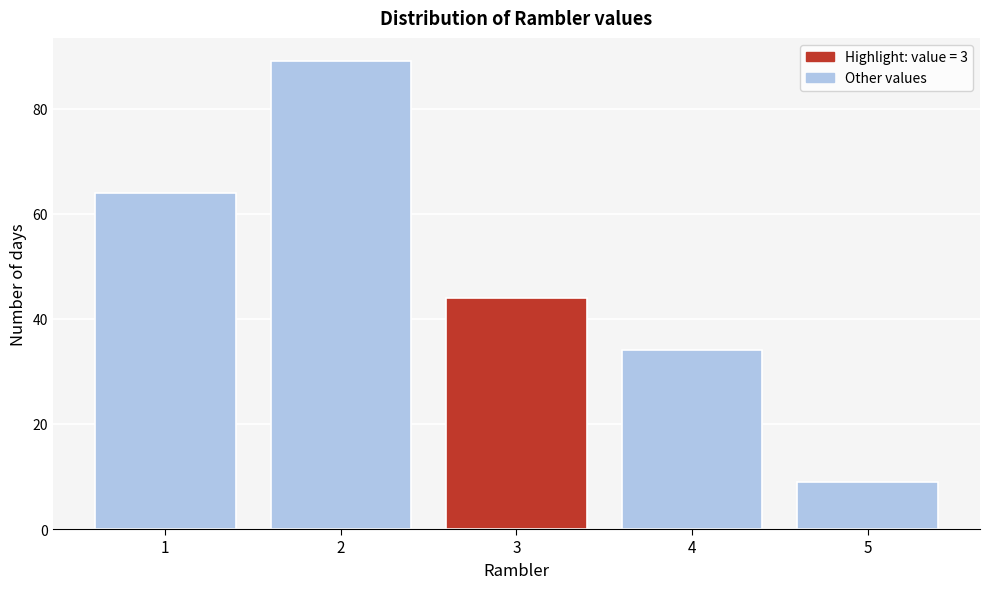

Reading left to right, list all the values displayed in this chart.

1=64	2=89	3=44	4=34	5=9